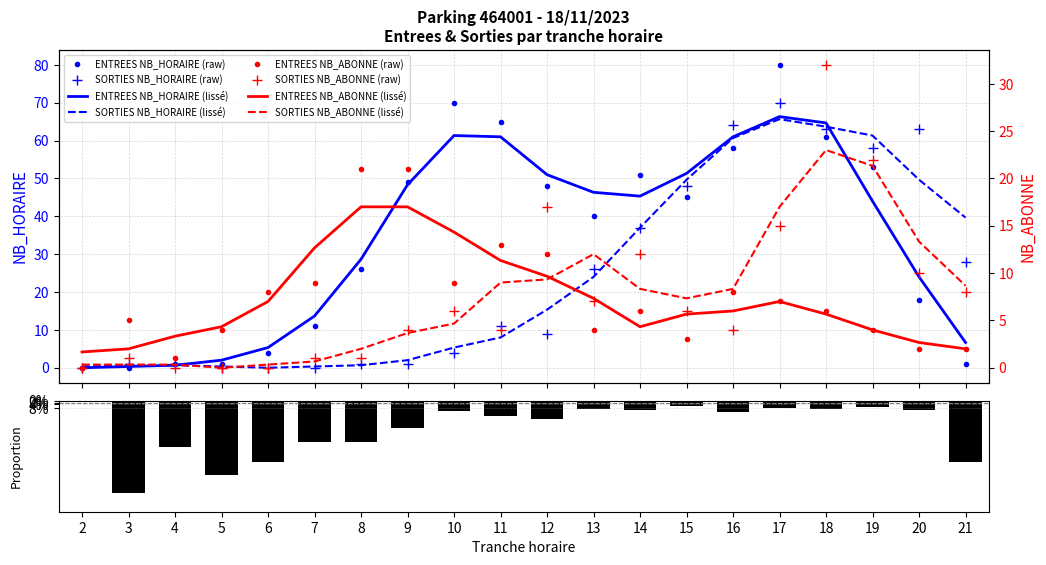

Between 3 and 19, which series saw the biggest shift?

SORTIES NB_HORAIRE